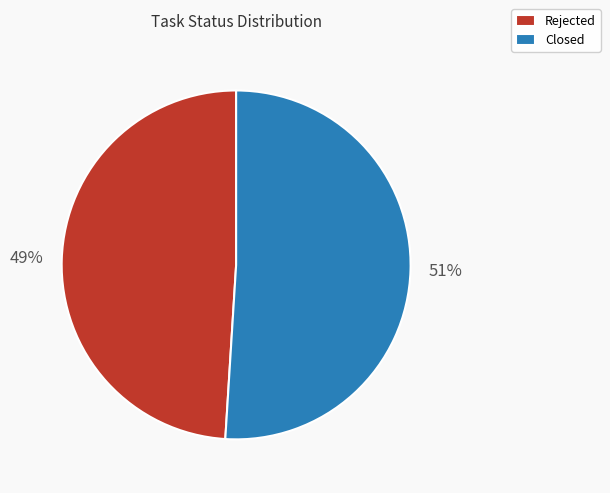

What is the ratio of the value at Rejected to the value at Closed?

1.0